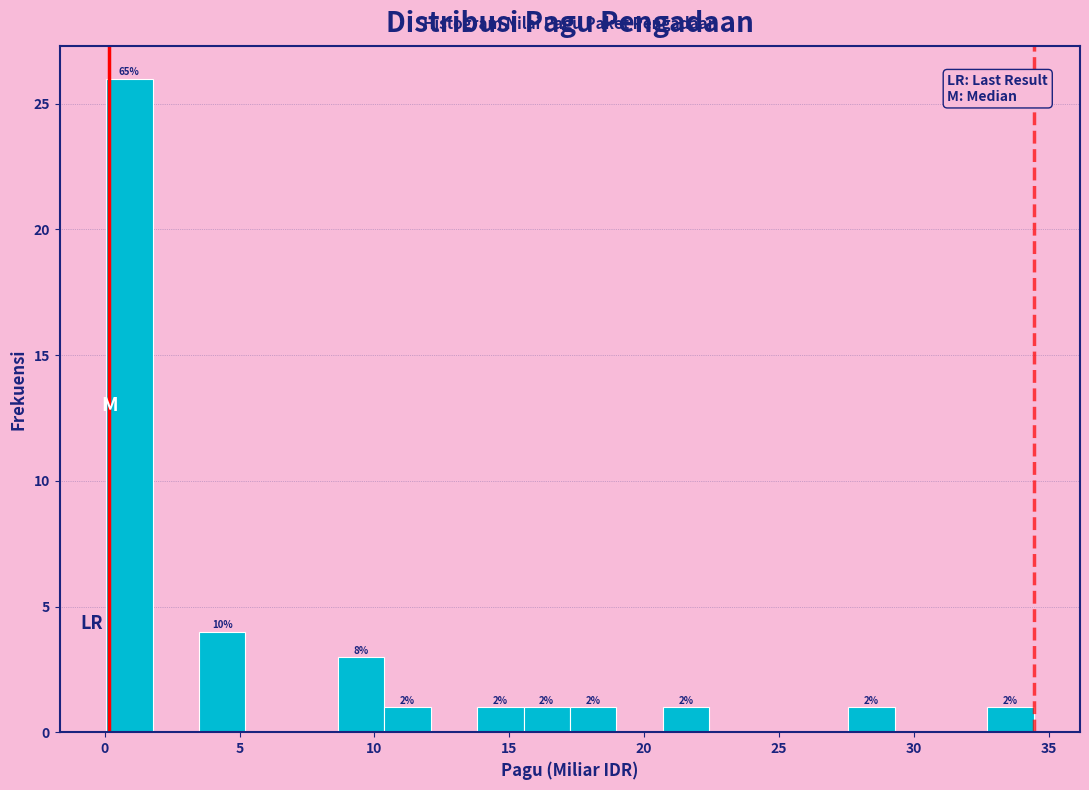

Around what value on the x-axis is the tallest bar? Give the approximate position of its centre, as read against the axis.

1.0